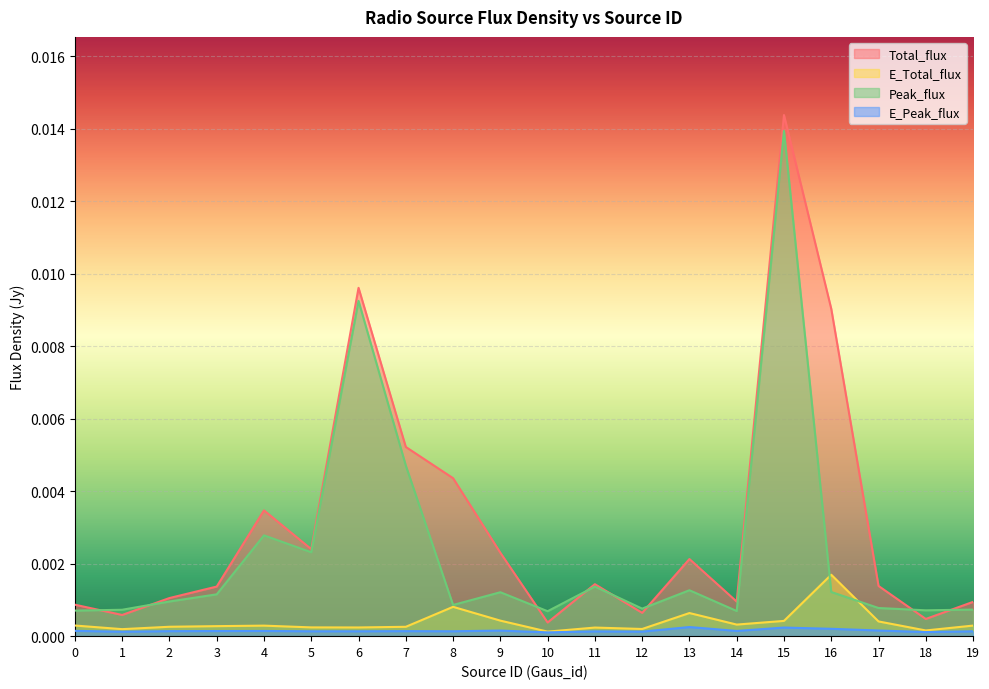

Is the value of Total_flux at 10 greater than the value of E_Total_flux at 3?

Yes